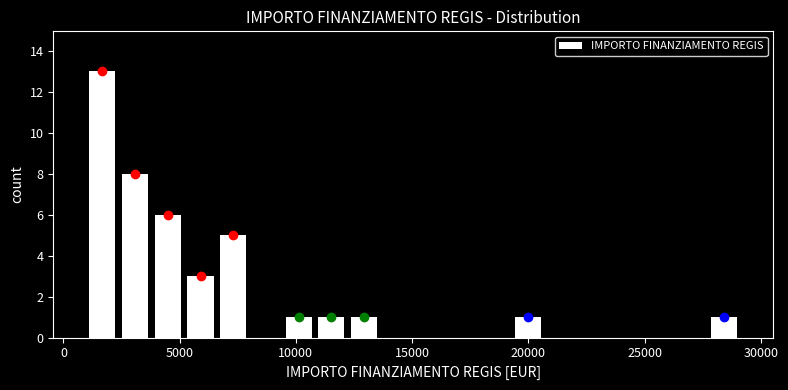

Read against the x-axis, roughly where is the centre of the tallest bar?

1500